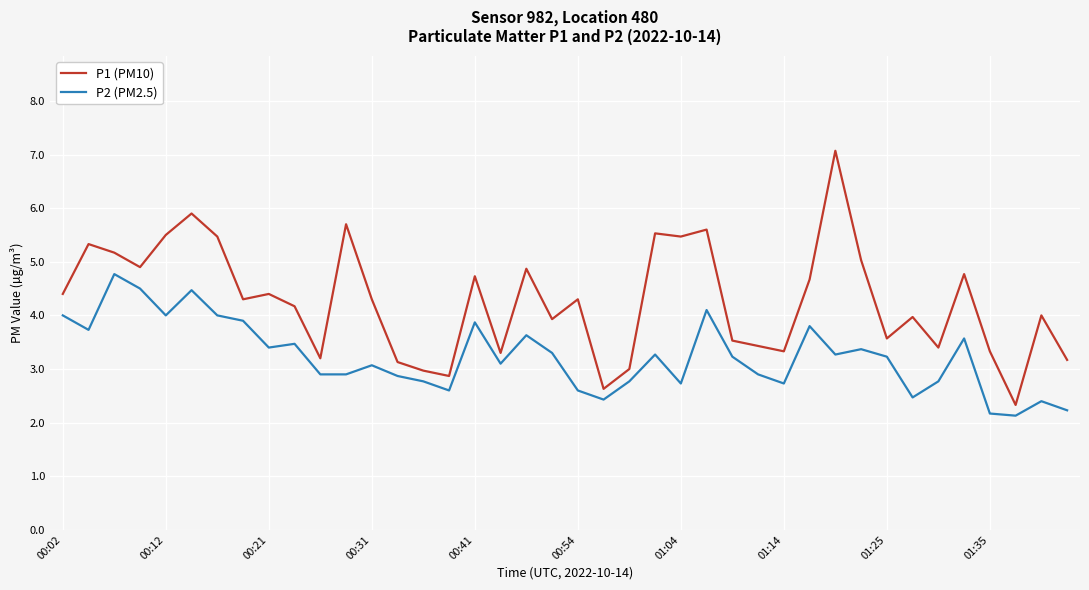

Which series has the widest spread of values?

P1 (PM10)